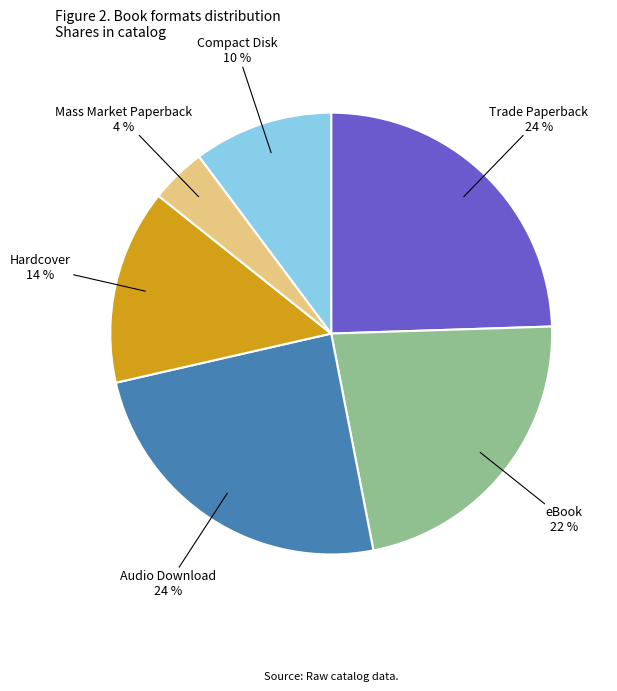

To the nearest percent, what is the difference between the Compact Disk and Mass Market Paperback slice percentages?

6%